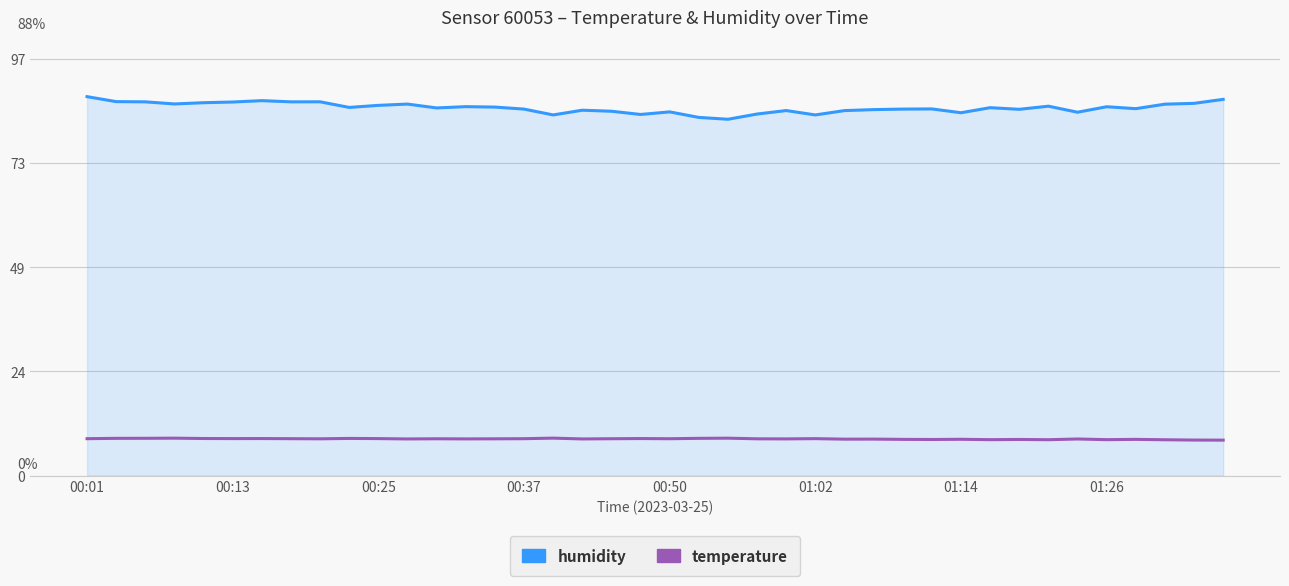

Which series has the largest total across all categories?

humidity